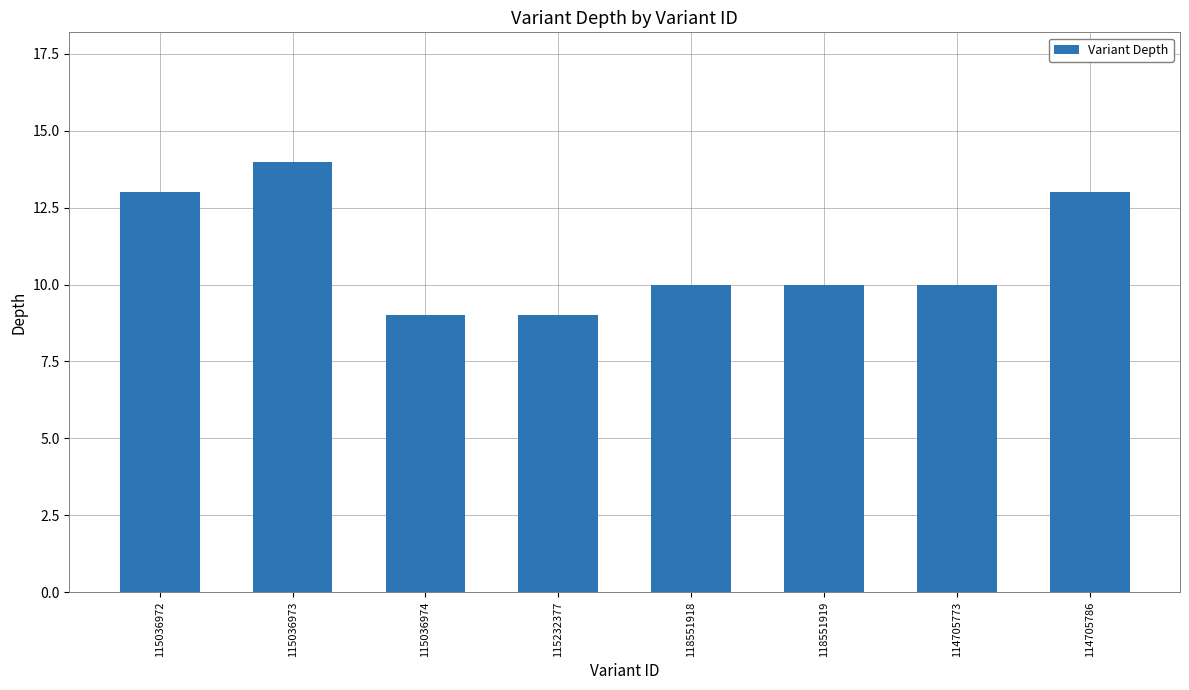

Does the chart contain any negative values?

No